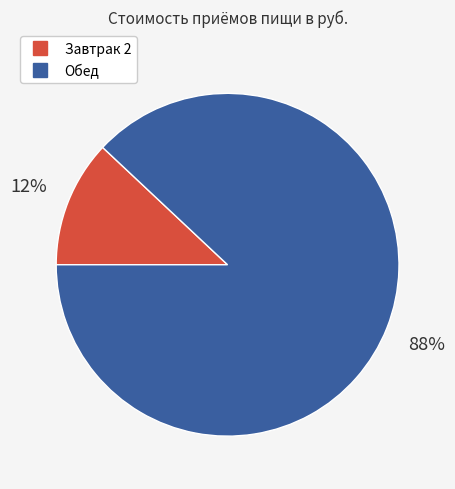

To the nearest percent, what is the difference between the Завтрак 2 and Обед slice percentages?

76%